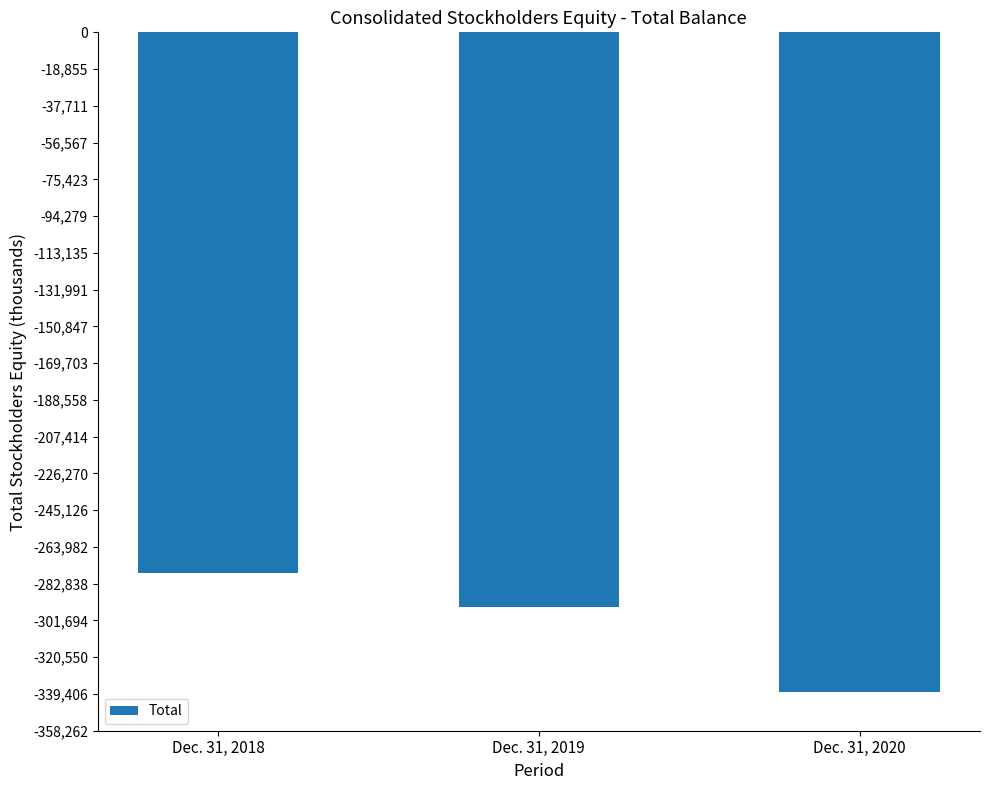

The value at Dec. 31, 2020 is -192471. True or false?

False